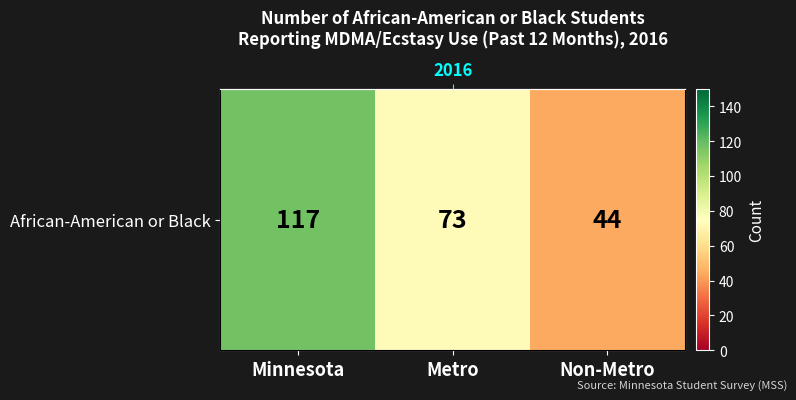

What is the change in value from Minnesota to Non-Metro?

-73